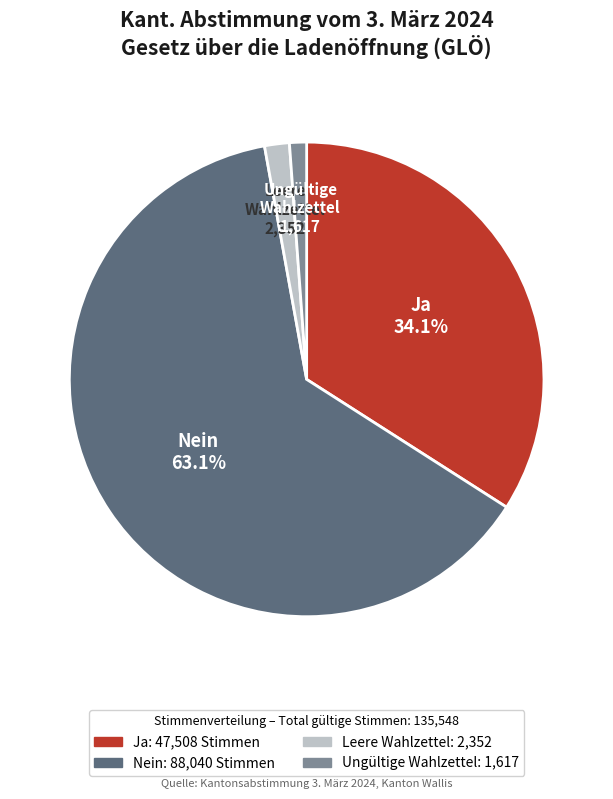

To the nearest percent, what is the difference between the largest and smallest slice percentages?

62%